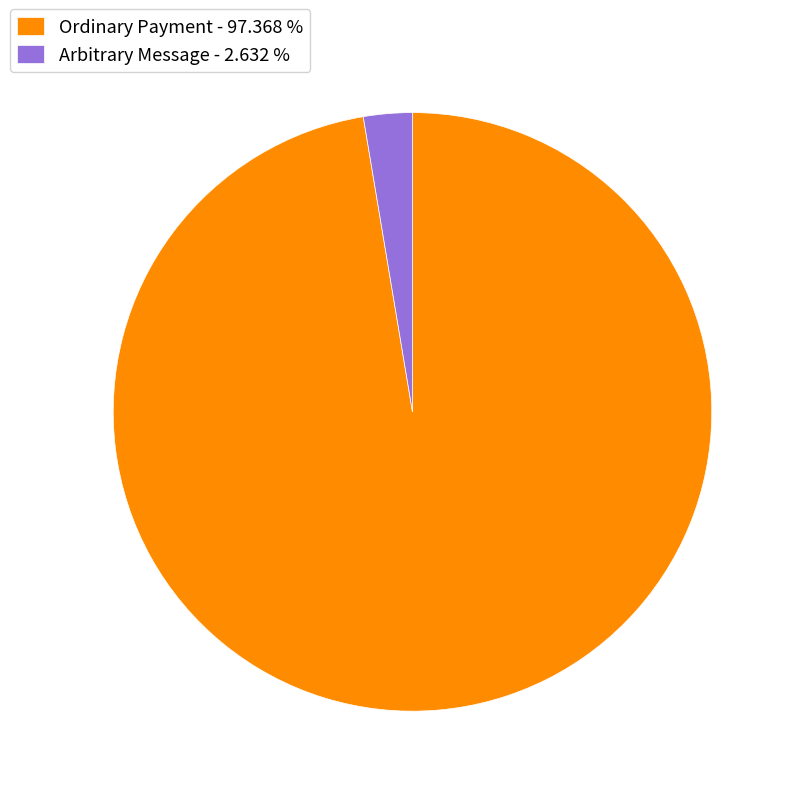

Does Arbitrary Message - 2.632 % represent more than half of the total?

No